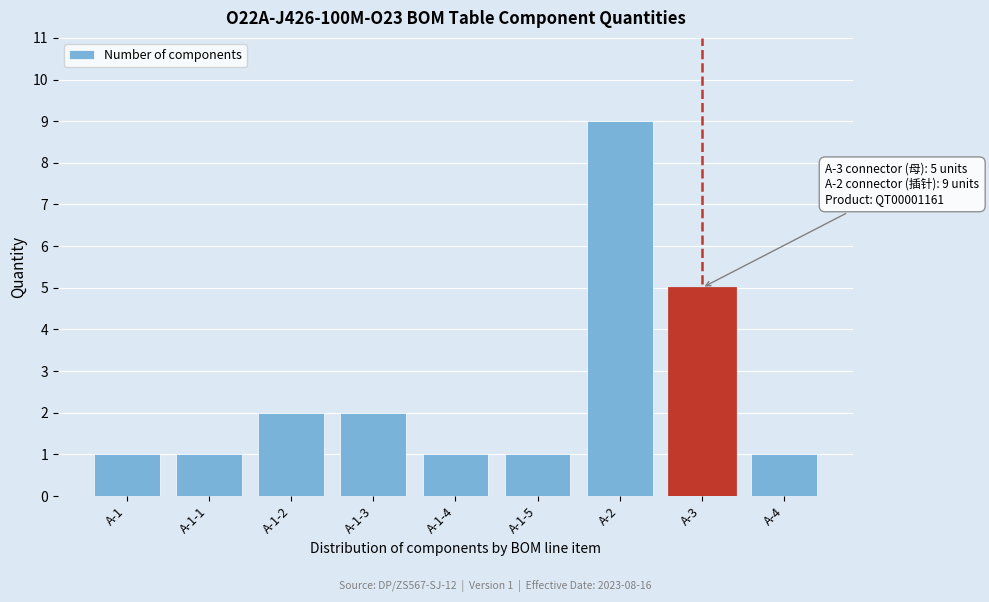

Reading left to right, extract all data points from this chart.

1	1	2	2	1	1	9	5	1